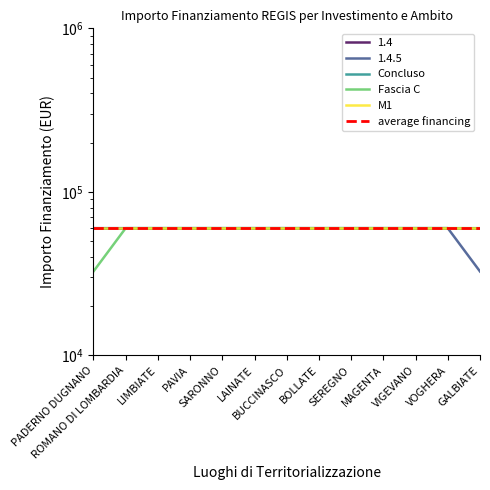

What is the sum of all M1 values?

779558